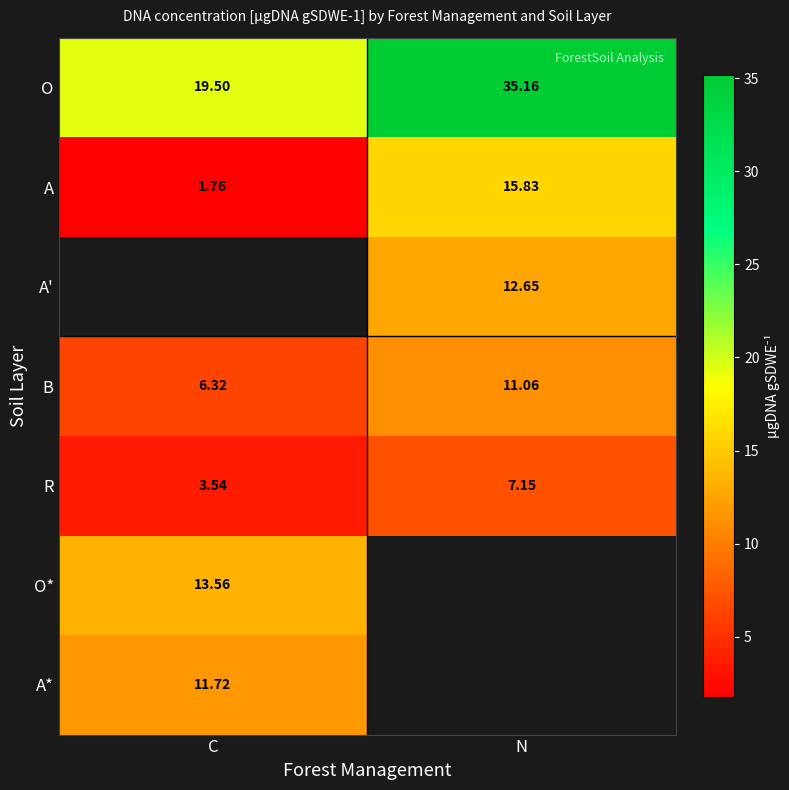

Is the value of A* at C greater than the value of B at N?

Yes